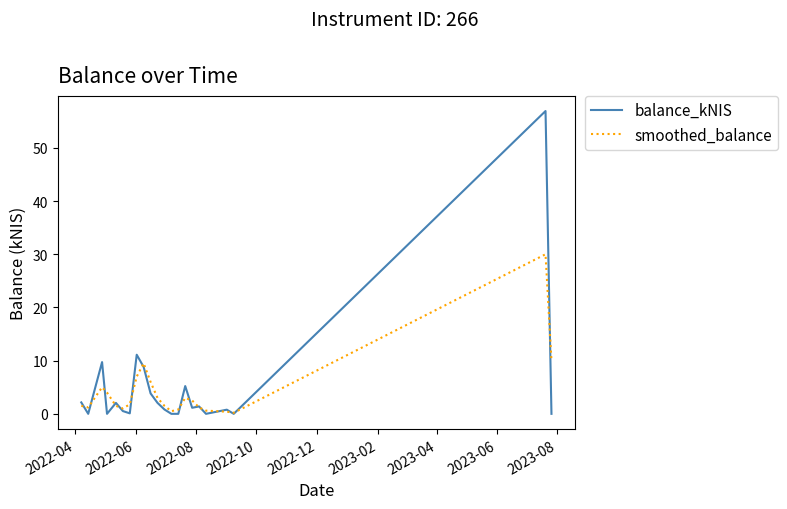

In smoothed_balance, how many points are higher than both neighbors (excluding endpoints)?

4